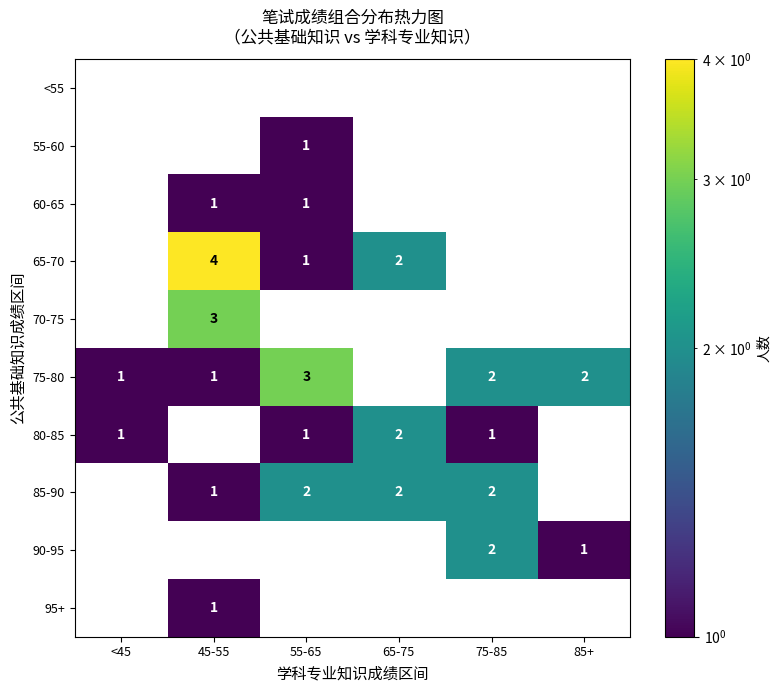

What is the sum of the 65-70 values at 65-75 and 45-55?

6